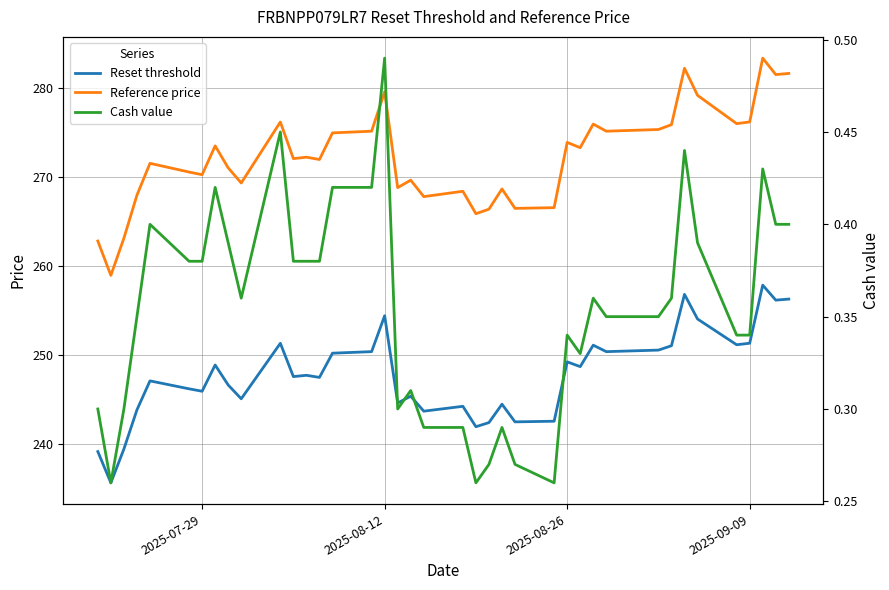

Rank the series by their maximum value, from lowest to highest.

Cash value, Reset threshold, Reference price